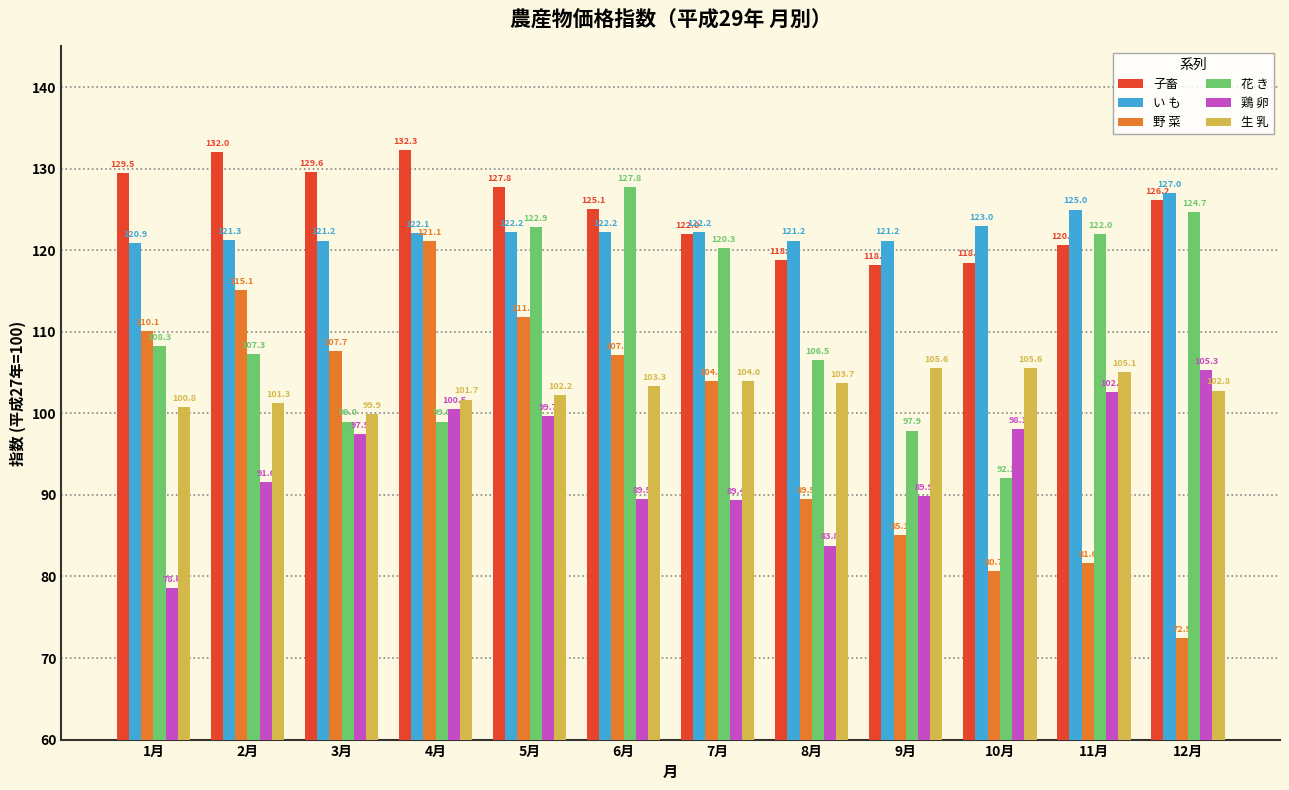

Which series has the largest total across all categories?

子畜